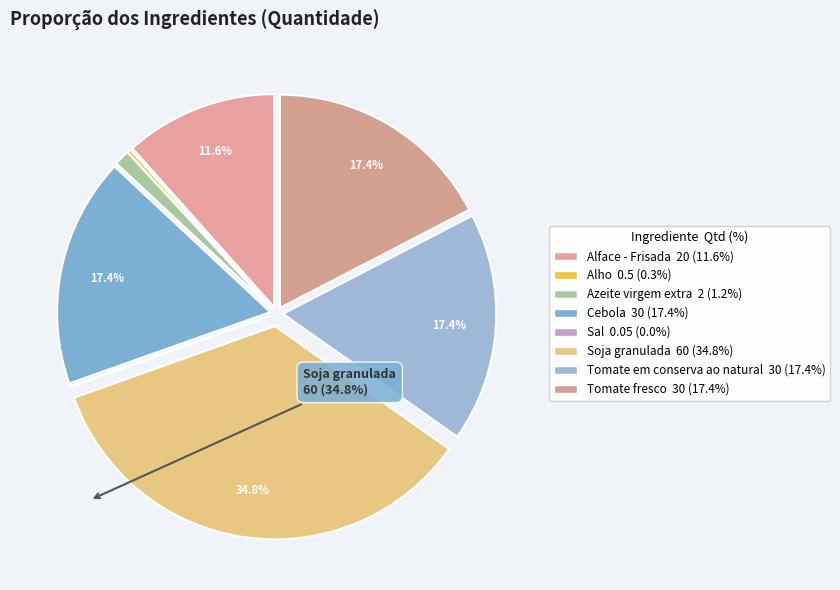

Is it true that Tomate fresco is 17% of the pie?

True